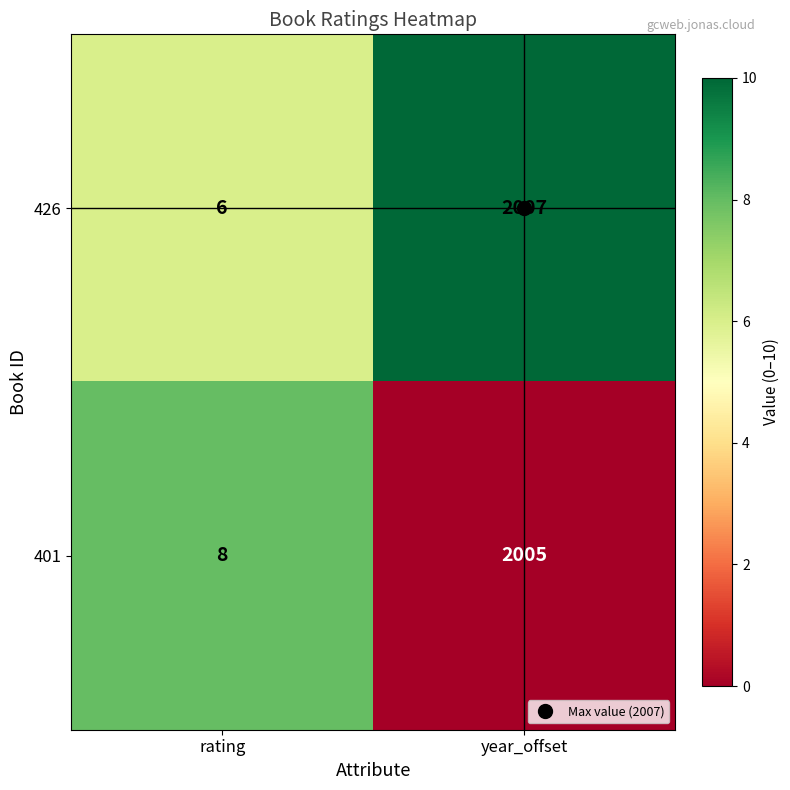

What is the total value across all series at year_offset?

4012